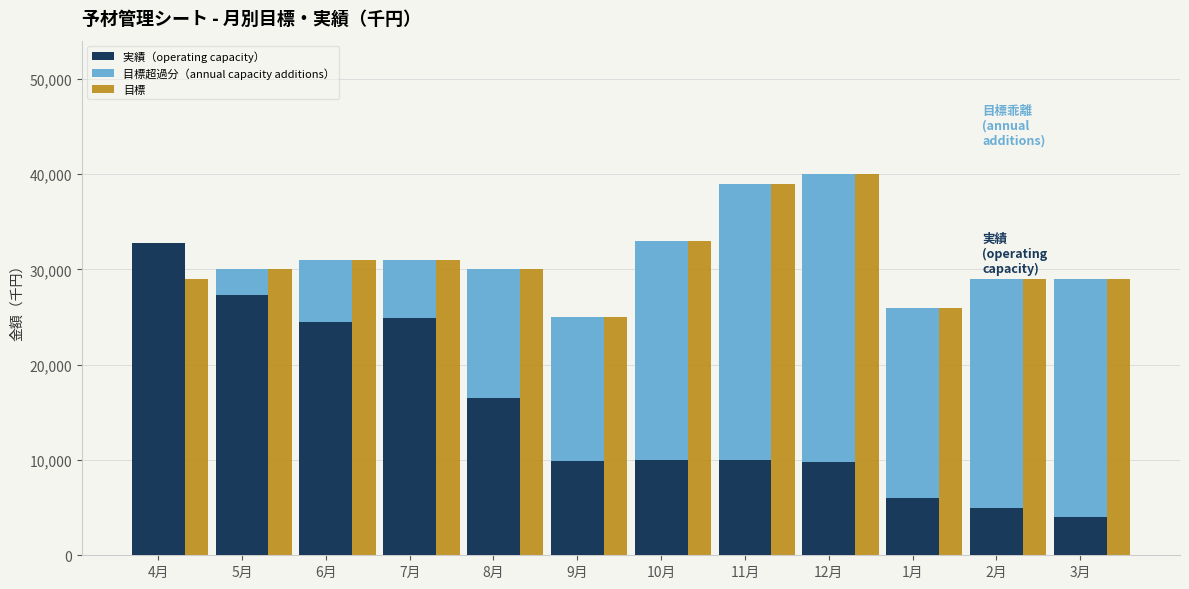

Reading left to right, list all the values displayed in this chart.

実績（operating capacity）: 4月=32800	5月=27350	6月=24520	7月=24890	8月=16500	9月=9900	10月=10000	11月=10000	12月=9800	1月=6000	2月=5000	3月=4000
目標超過分（annual capacity additions）: 4月=0	5月=2650	6月=6480	7月=6110	8月=13500	9月=15100	10月=23000	11月=29000	12月=30200	1月=20000	2月=24000	3月=25000
目標: 4月=29000	5月=30000	6月=31000	7月=31000	8月=30000	9月=25000	10月=33000	11月=39000	12月=40000	1月=26000	2月=29000	3月=29000